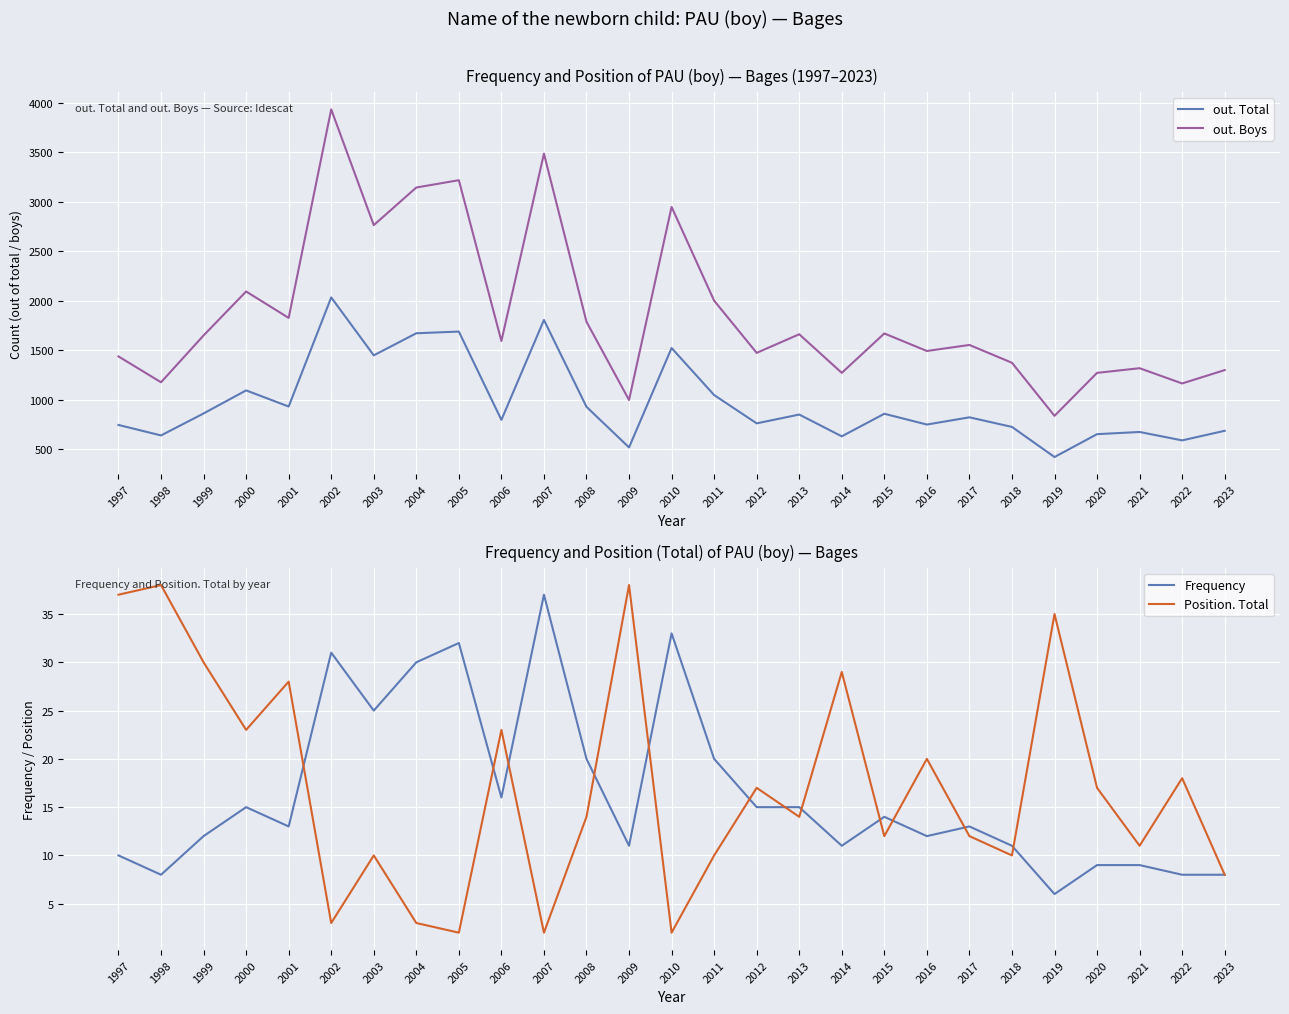

What is the difference between the highest and lowest values at 2005?

3217